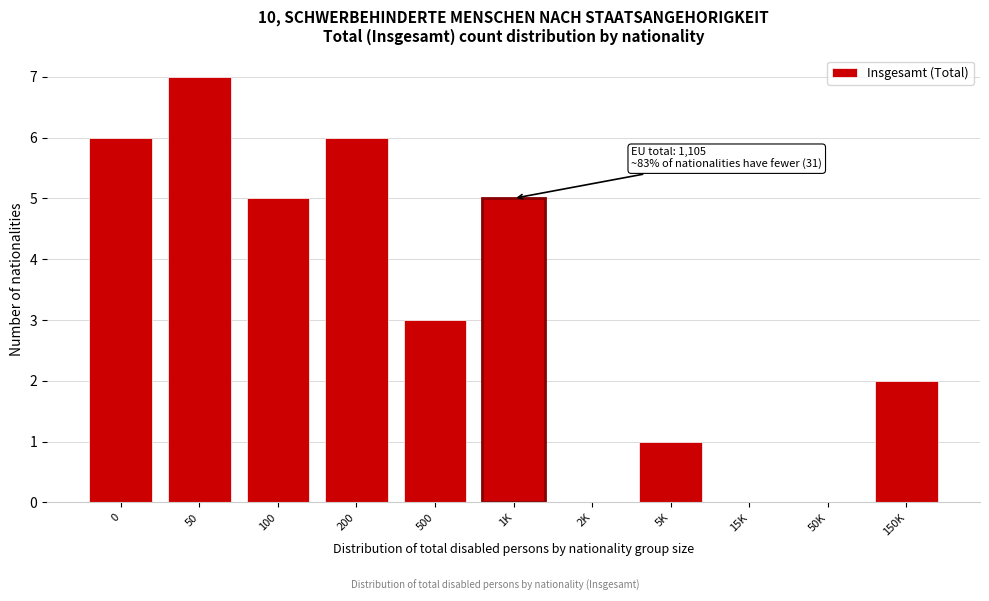

Reading left to right, transcribe all the data shown in this chart.

0=6	50=7	100=5	200=6	500=3	1K=5	2K=0	5K=1	15K=0	50K=0	150K=2